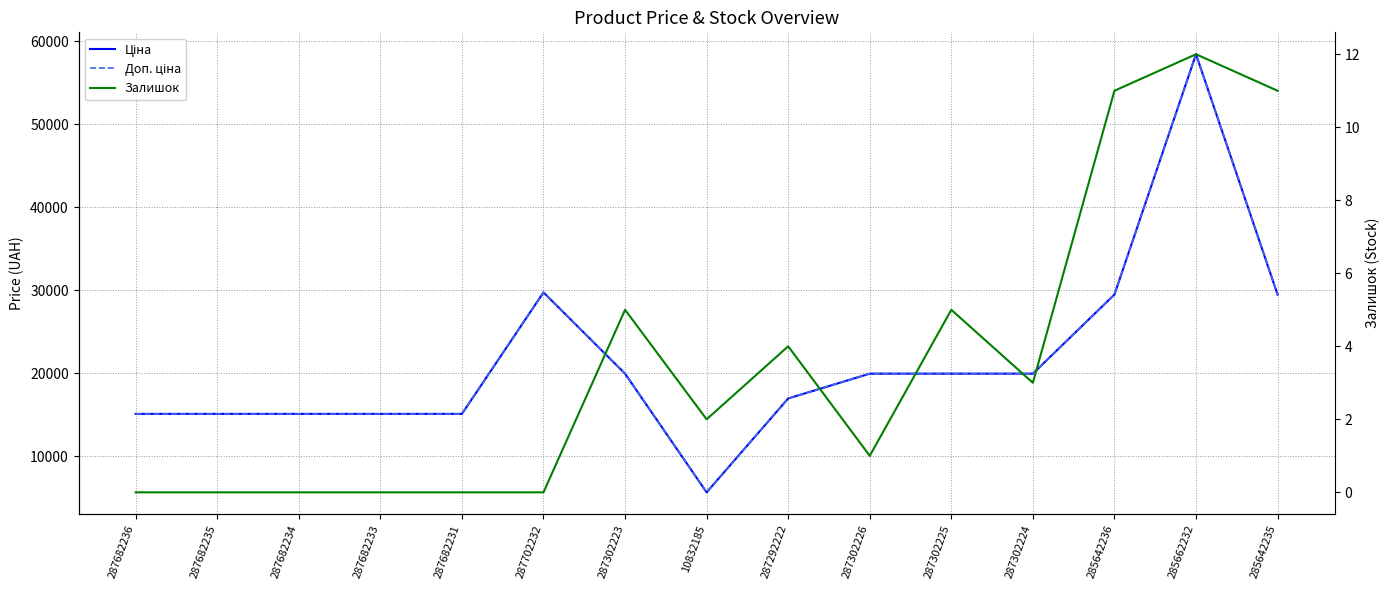

Which series has the widest spread of values?

Ціна